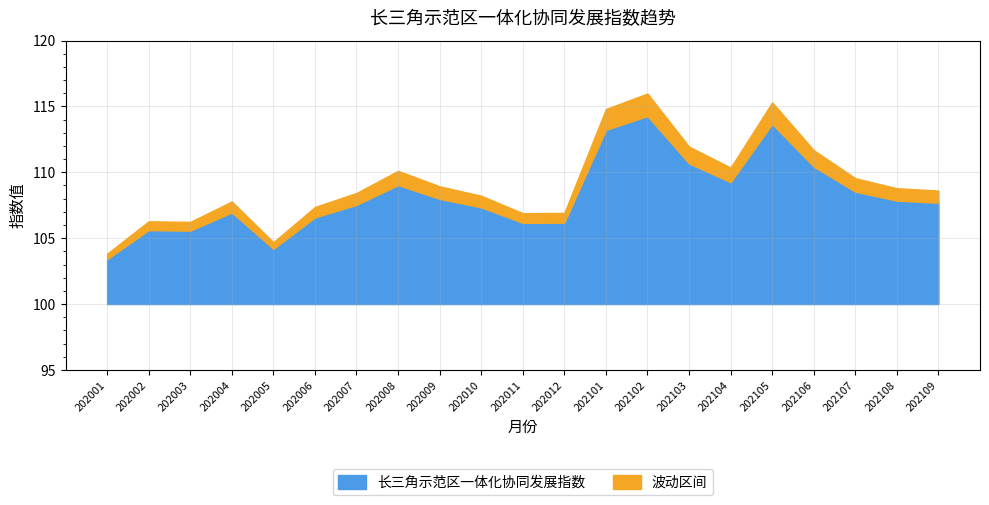

What is the greatest value displayed?

114.3